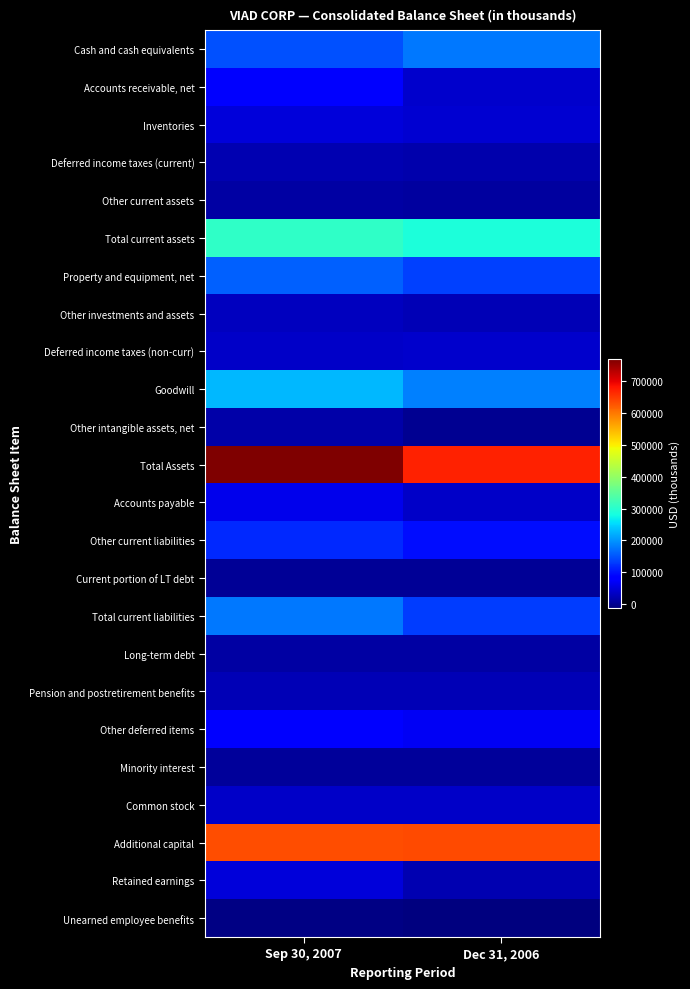

At how many categories does at least one series exceed 708685?

1